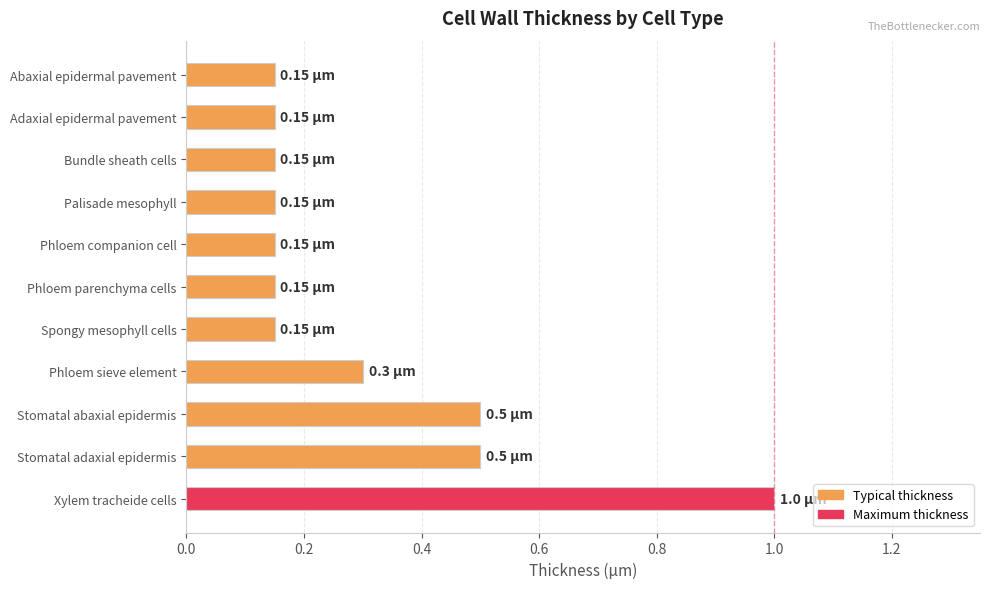

Which category has the highest value across all series?

Xylem tracheide cells